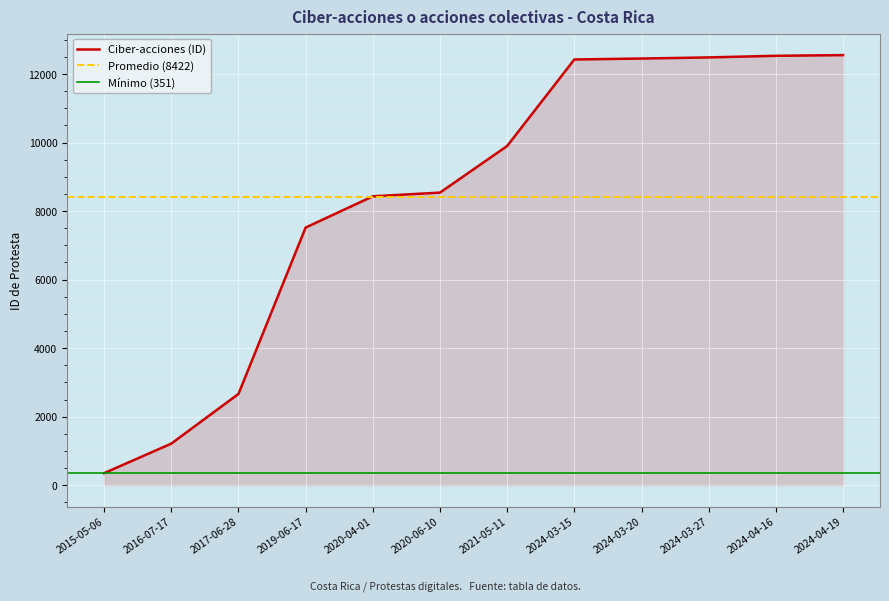

Reading left to right, extract all data points from this chart.

351	1213	2663	7519	8431	8539	9900	12425	12452	12485	12532	12552